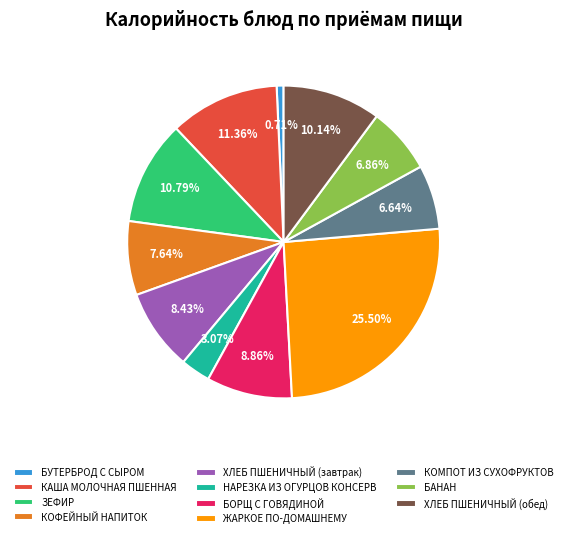

Does any single category account for the majority?

No